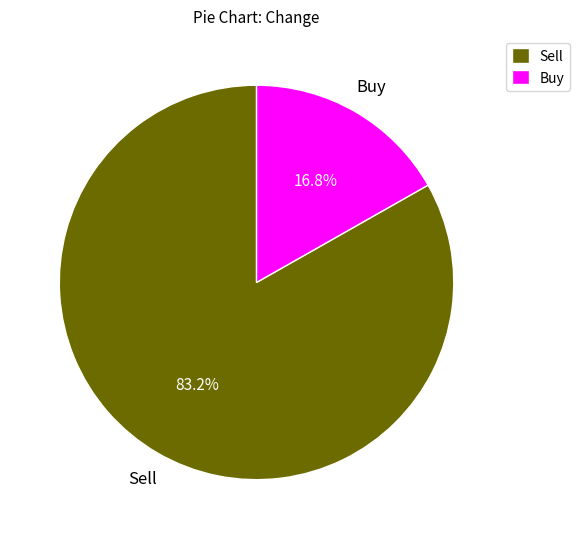

What is the ratio of the value at Sell to the value at Buy?

5.0